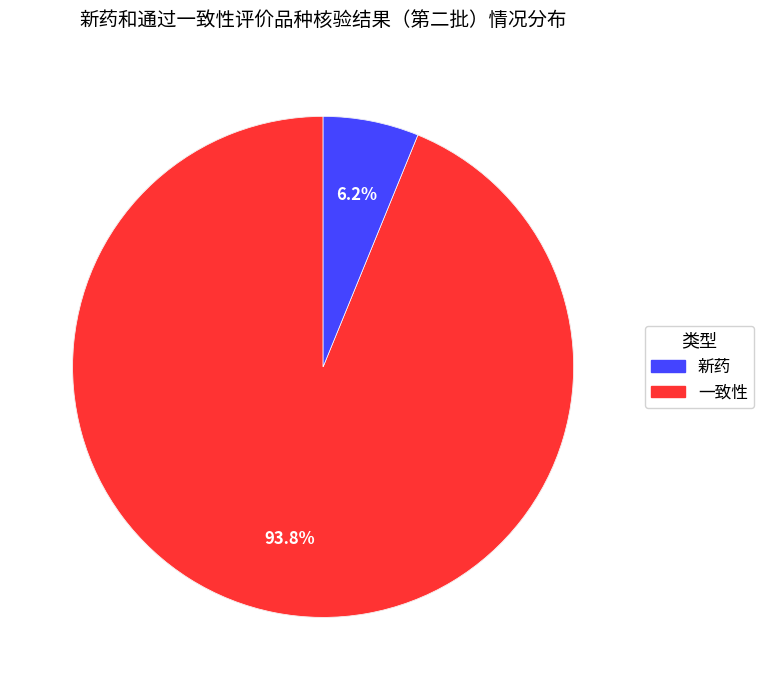

Is there any slice that represents more than half of the pie?

Yes